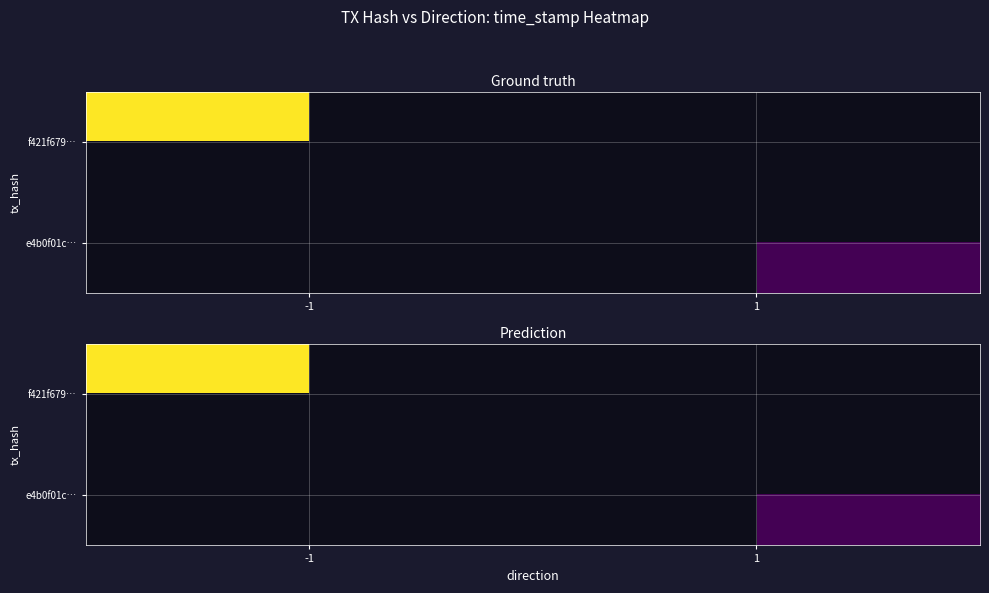

Is the value of f421f679… at -1 greater than the value of e4b0f01c… at 1?

Yes